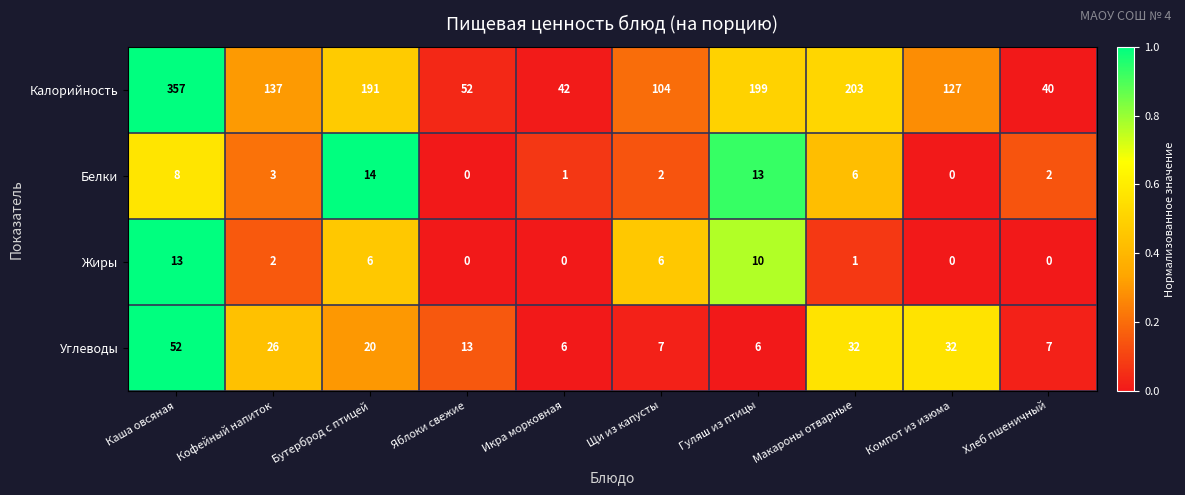

What is the difference between the Углеводы values at Гуляш из птицы and Кофейный напиток?

20